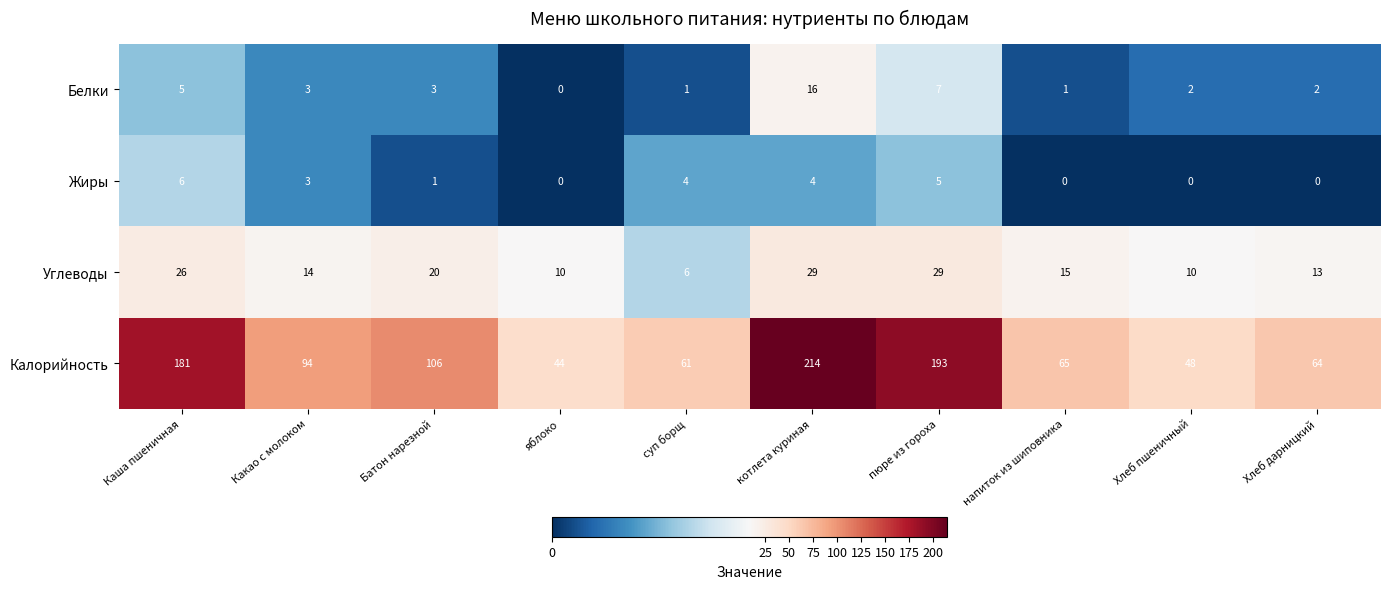

Between суп борщ and Хлеб пшеничный, which series saw the biggest shift?

Калорийность